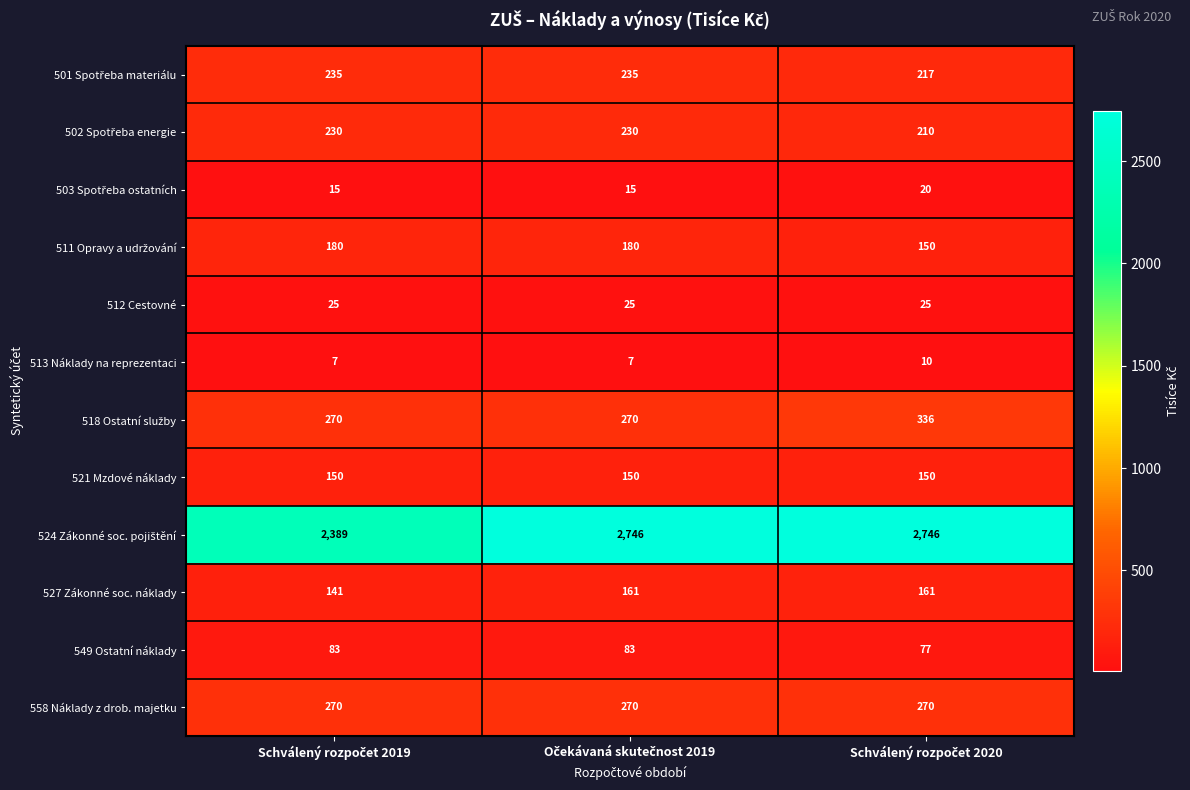

At how many categories does at least one series exceed 1288?

3